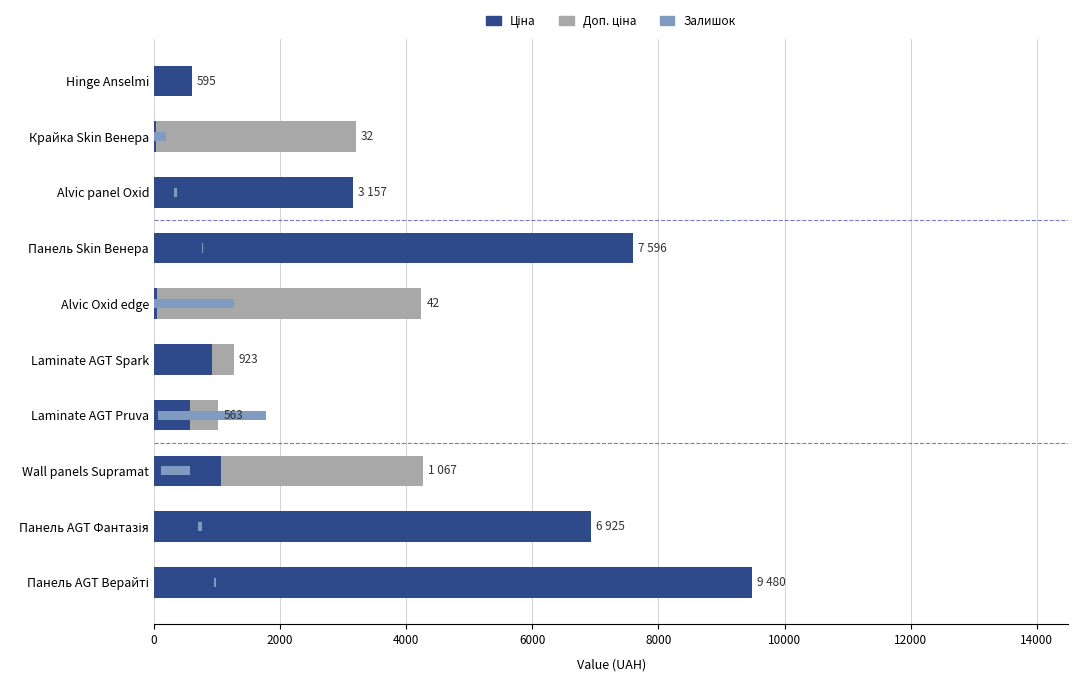

Reading left to right, what are all the values shown in this chart?

Ціна: 9480.1	6925.7	1067.3	564.0	923.4	42.4	7596.5	3157.9	32.0	595.0
Доп. ціна: 0.0	0.0	3202.0	453.9	339.8	4199.6	0.0	0.1	3173.0	0.0
Залишок: 75.0	136.0	913.0	3452.0	0.0	2519.0	43.0	86.0	360.0	0.0